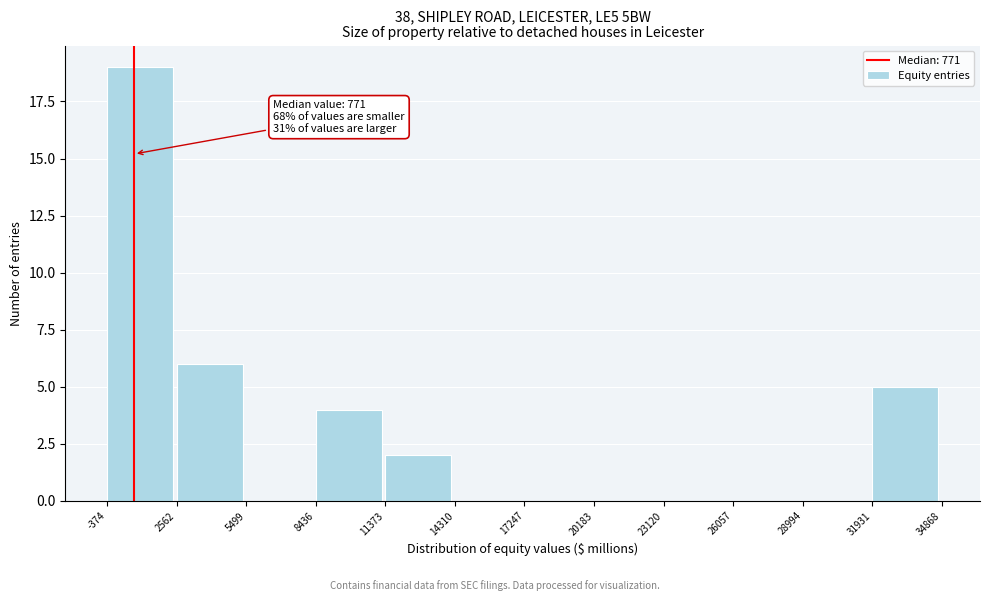

Which range on the x-axis has the tallest bar?

-374 to 2562